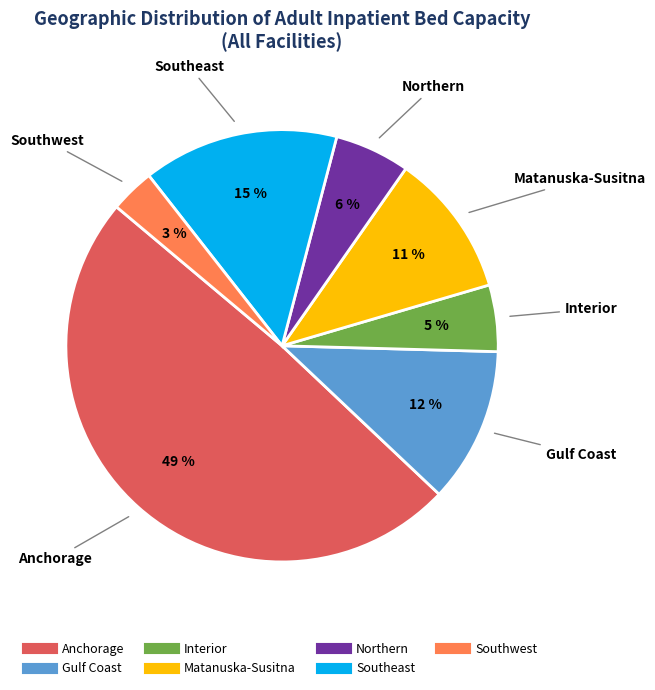

Do Northern and Southeast together represent more than half of the pie?

No